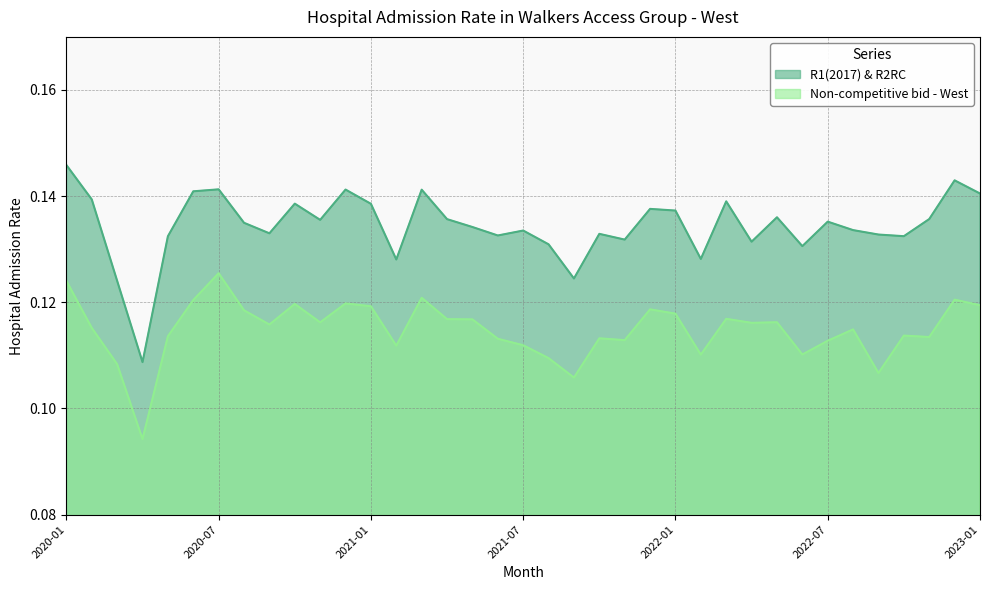

At which category does Non-competitive bid - West reach its first local valley?

2020-04